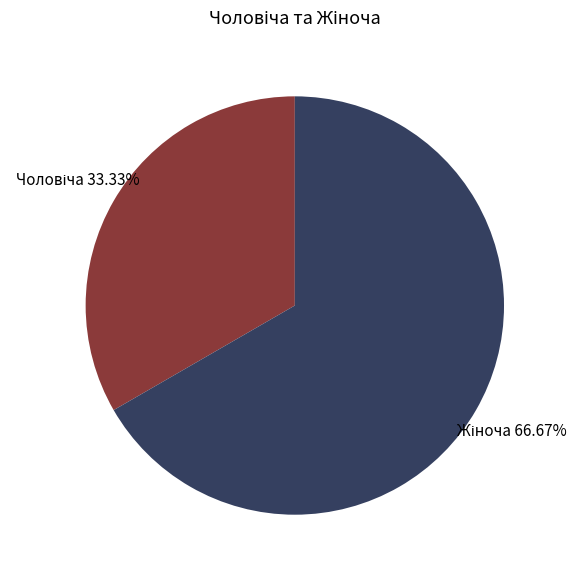

Is there a majority slice in this chart?

Yes